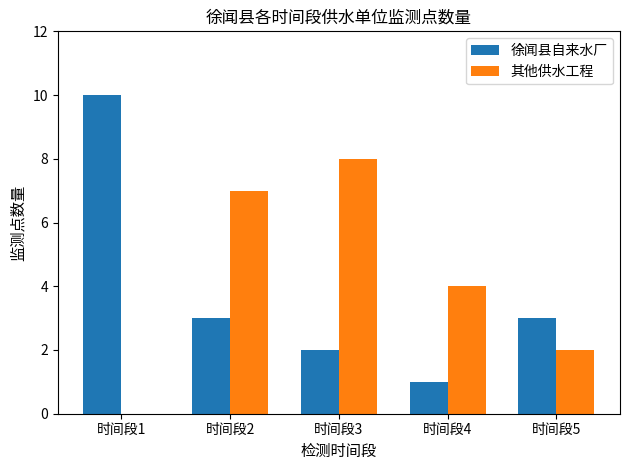

How many groups of bars are there?

5